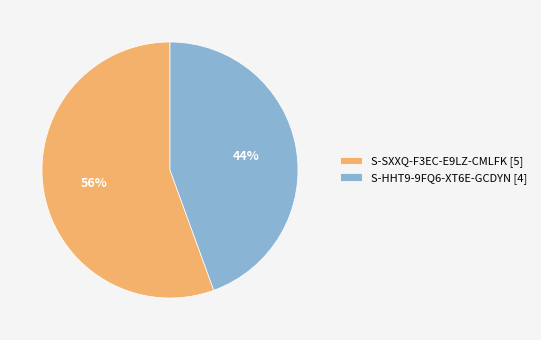

Is the sum of S-HHT9-9FQ6-XT6E-GCDYN and S-SXXQ-F3EC-E9LZ-CMLFK greater than half?

Yes